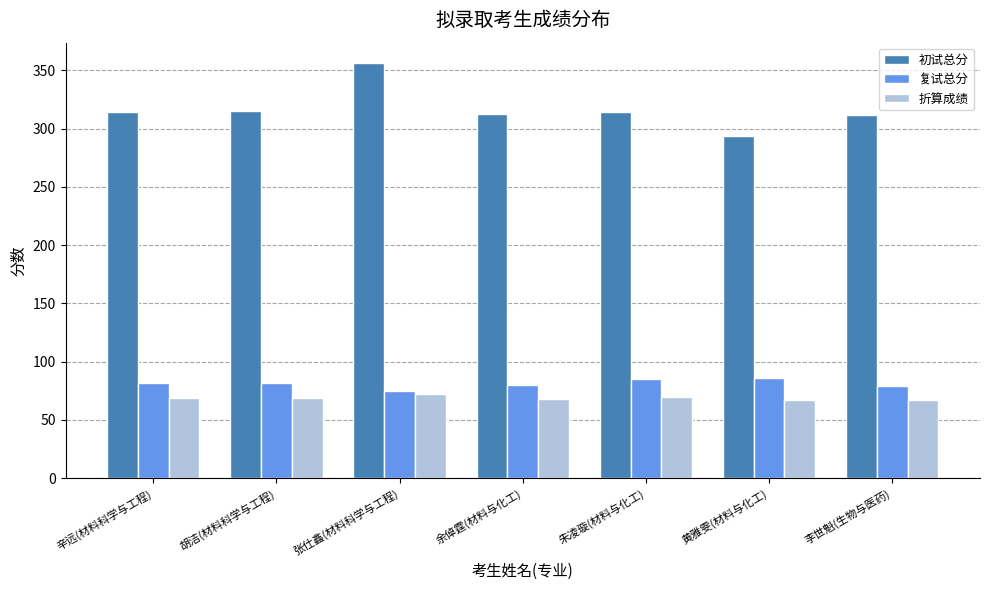

Is it true that 复试总分 equals 85.9 at 黄雅雯(材料与化工)?

True